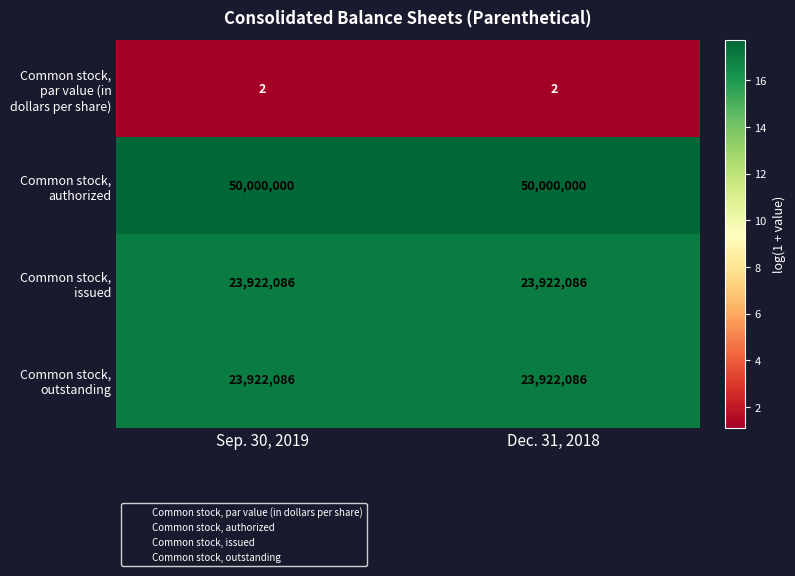

True or false: Common stock, issued has a value of 23922086 at Sep. 30, 2019.

True